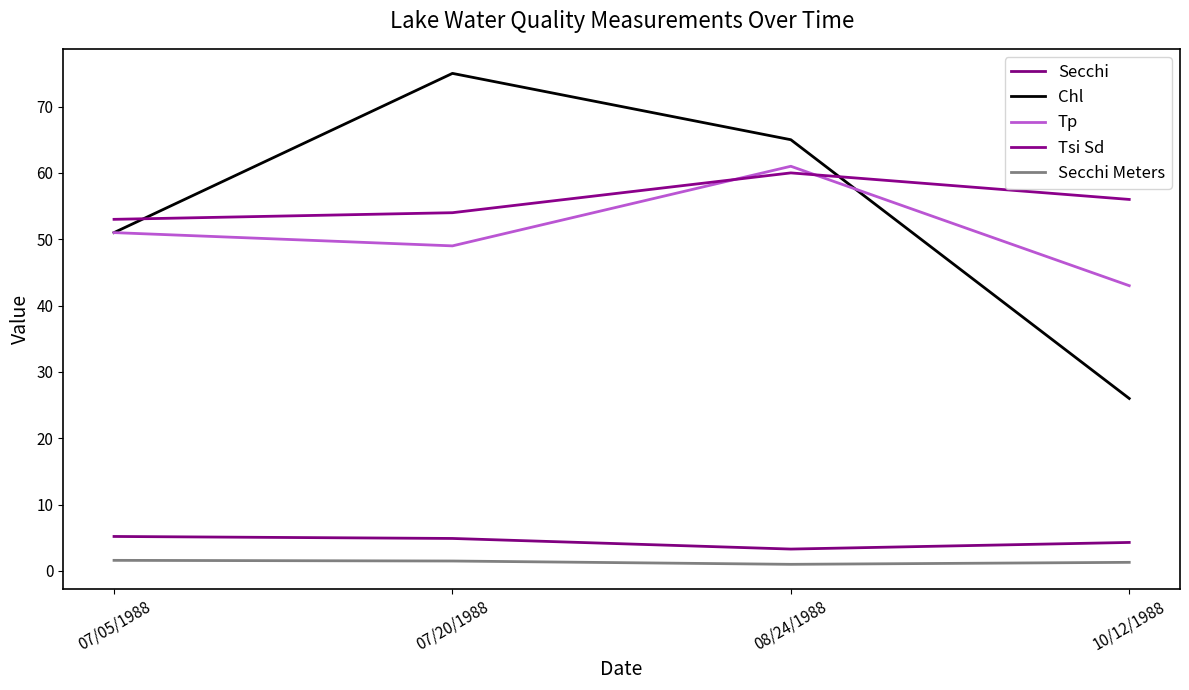

Does the chart have visible grid lines?

No